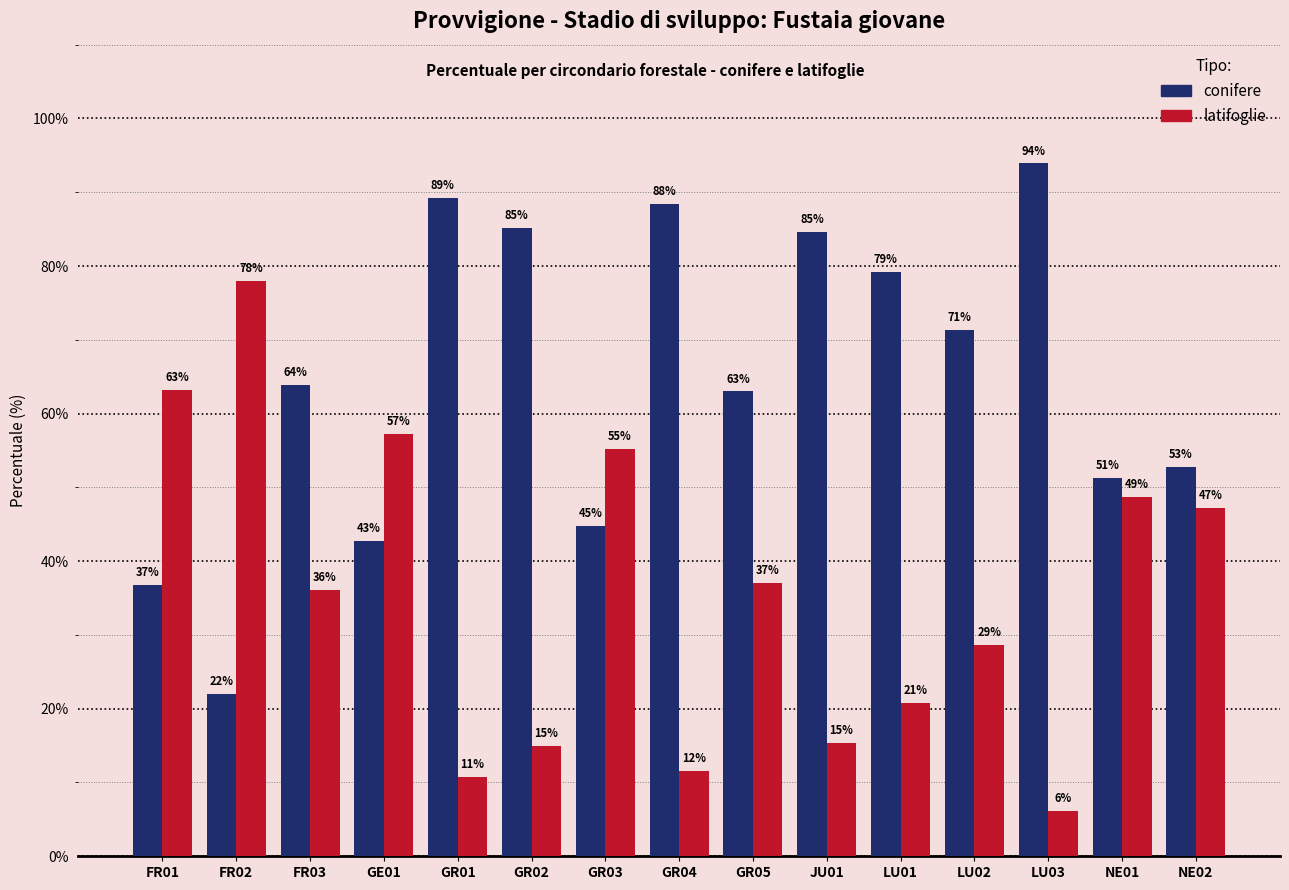

Where does the latifoglie series first go above 36?

FR01